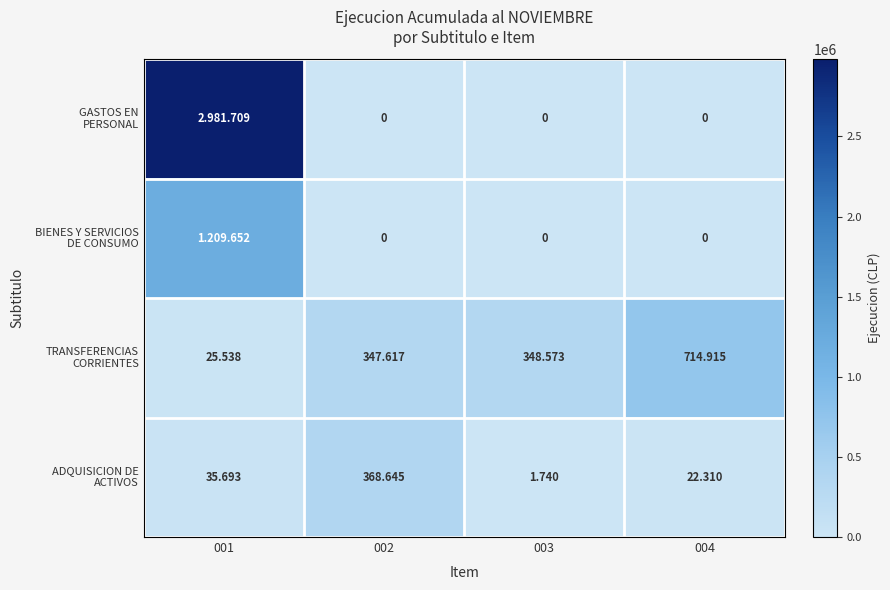

What is the average value of the TRANSFERENCIAS CORRIENTES series?

359161